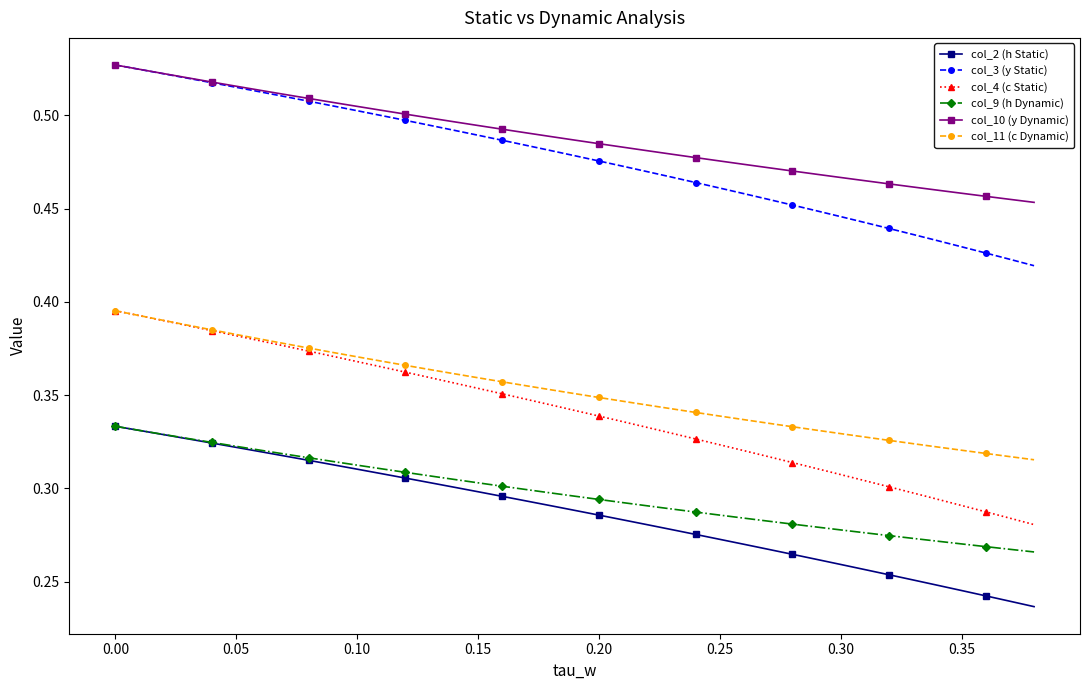

True or false: col_4 (c Static) and col_9 (h Dynamic) intersect in this chart.

False